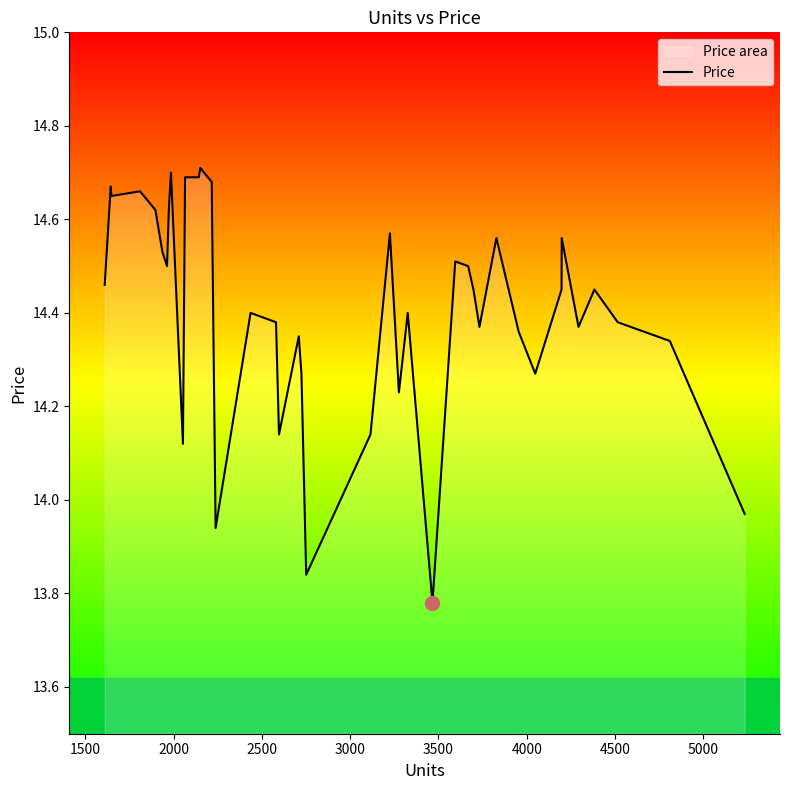

Reading left to right, transcribe all the data shown in this chart.

14.5	14.7	14.7	14.7	14.6	14.5	14.5	14.6	14.7	14.1	14.7	14.7	14.7	14.7	13.9	14.4	14.4	14.1	14.3	14.3	13.8	14.1	14.6	14.2	14.4	13.8	14.5	14.5	14.4	14.4	14.6	14.4	14.3	14.4	14.6	14.4	14.4	14.4	14.3	14.0